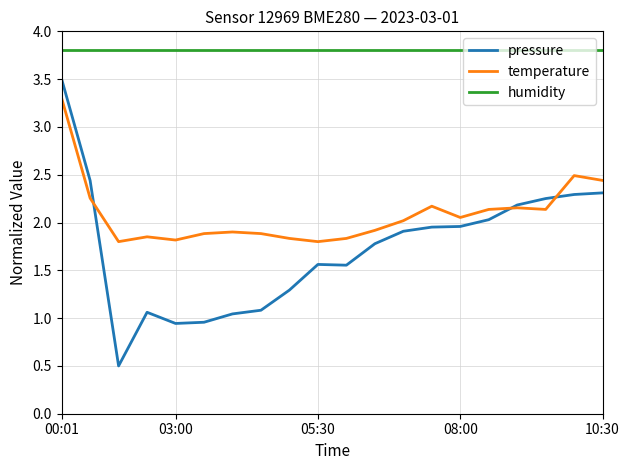

What is the minimum value shown in the chart?

0.5